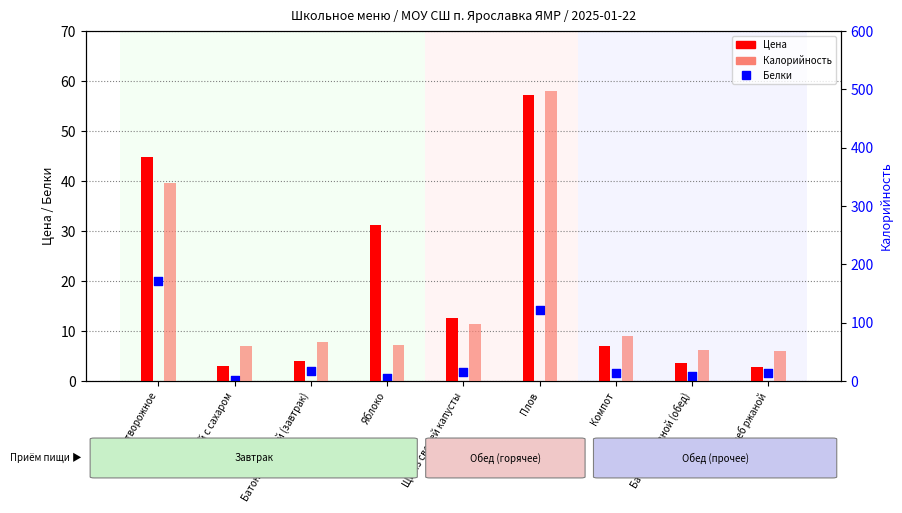

Which series has the widest spread of Y values?

Калорийность